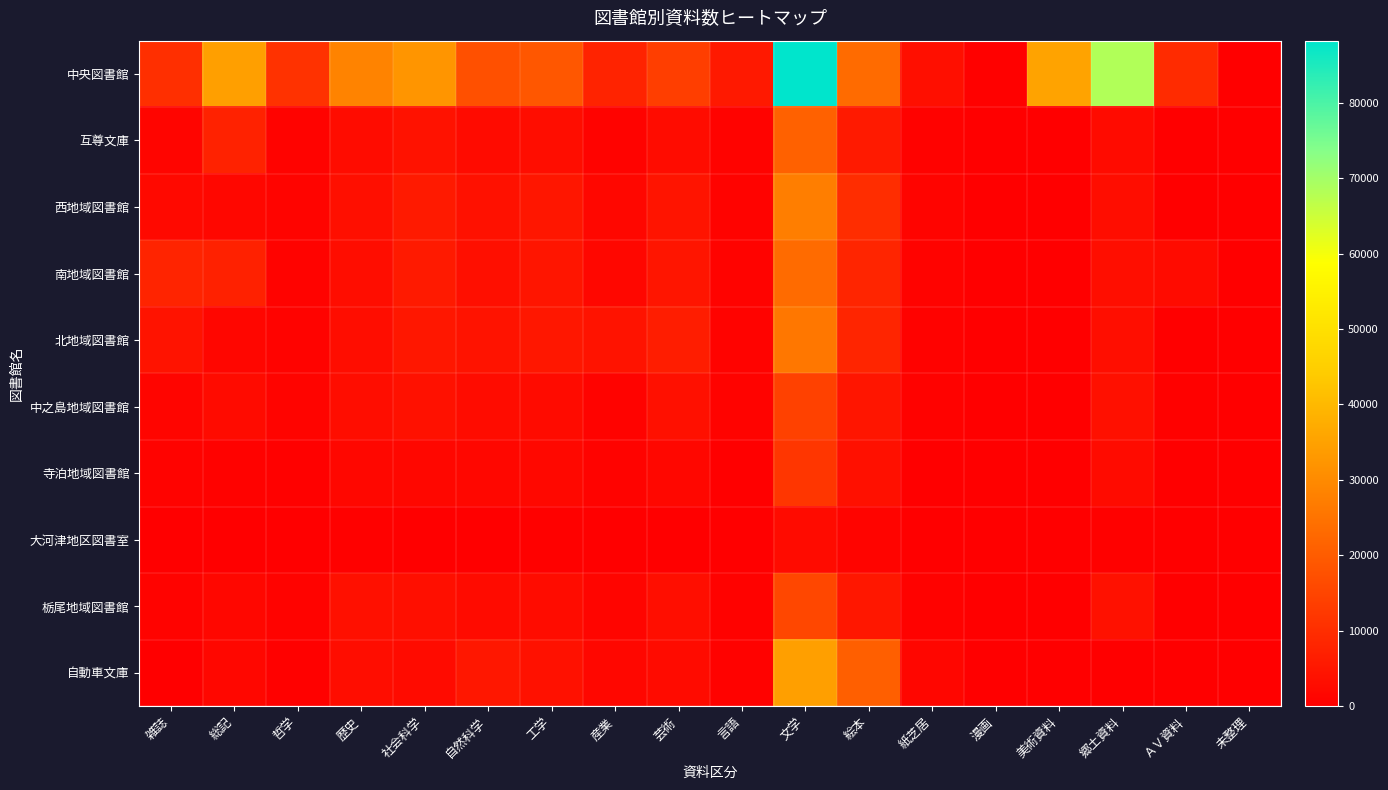

Reading right to left, extract all data points from this chart.

中央図書館: 未整理=0	ＡＶ資料=9476	郷土資料=68293	美術資料=35367	漫画=401	紙芝居=3534	絵本=23297	文学=88219	言語=5577	芸術=13514	産業=7734	工学=18875	自然科学=17406	社会科学=32297	歴史=28510	哲学=10958	総記=34619	雑誌=10253
互尊文庫: 未整理=0	ＡＶ資料=158	郷土資料=2686	美術資料=0	漫画=276	紙芝居=602	絵本=5710	文学=21142	言語=698	芸術=2807	産業=1019	工学=3034	自然科学=2544	社会科学=4057	歴史=2880	哲学=955	総記=7558	雑誌=1295
西地域図書館: 未整理=0	ＡＶ資料=178	郷土資料=3096	美術資料=0	漫画=169	紙芝居=1102	絵本=9927	文学=27255	言語=859	芸術=4638	産業=1754	工学=4961	自然科学=3798	社会科学=5700	歴史=3332	哲学=1176	総記=1579	雑誌=2206
南地域図書館: 未整理=0	ＡＶ資料=2453	郷土資料=3211	美術資料=0	漫画=101	紙芝居=833	絵本=8234	文学=23344	言語=691	芸術=4732	産業=1587	工学=4709	自然科学=3388	社会科学=5732	歴史=2943	哲学=980	総記=7360	雑誌=7951
北地域図書館: 未整理=0	ＡＶ資料=37	郷土資料=3248	美術資料=0	漫画=118	紙芝居=680	絵本=8234	文学=25915	言語=819	芸術=6509	産業=4462	工学=5059	自然科学=4424	社会科学=5025	歴史=3022	哲学=1024	総記=1411	雑誌=4305
中之島地域図書館: 未整理=0	ＡＶ資料=456	郷土資料=3619	美術資料=0	漫画=99	紙芝居=521	絵本=4710	文学=14176	言語=723	芸術=3745	産業=1031	工学=2613	自然科学=2791	社会科学=3860	歴史=3064	哲学=1041	総記=2714	雑誌=1273
寺泊地域図書館: 未整理=0	ＡＶ資料=37	郷土資料=2689	美術資料=0	漫画=0	紙芝居=130	絵本=3727	文学=11740	言語=278	芸術=1686	産業=714	工学=2045	自然科学=1783	社会科学=1722	歴史=1646	哲学=424	総記=584	雑誌=811
大河津地区図書室: 未整理=0	ＡＶ資料=6	郷土資料=385	美術資料=0	漫画=0	紙芝居=7	絵本=1151	文学=2583	言語=35	芸術=288	産業=81	工学=418	自然科学=339	社会科学=193	歴史=390	哲学=46	総記=54	雑誌=227
栃尾地域図書館: 未整理=0	ＡＶ資料=36	郷土資料=3902	美術資料=0	漫画=151	紙芝居=613	絵本=5047	文学=15517	言語=528	芸術=3243	産業=1268	工学=2841	自然科学=2631	社会科学=3435	歴史=3700	哲学=733	総記=1748	雑誌=805
自動車文庫: 未整理=0	ＡＶ資料=0	郷土資料=14	美術資料=0	漫画=0	紙芝居=1441	絵本=20607	文学=34614	言語=683	芸術=2627	産業=1624	工学=3904	自然科学=5179	社会科学=2426	歴史=3038	哲学=436	総記=1805	雑誌=0